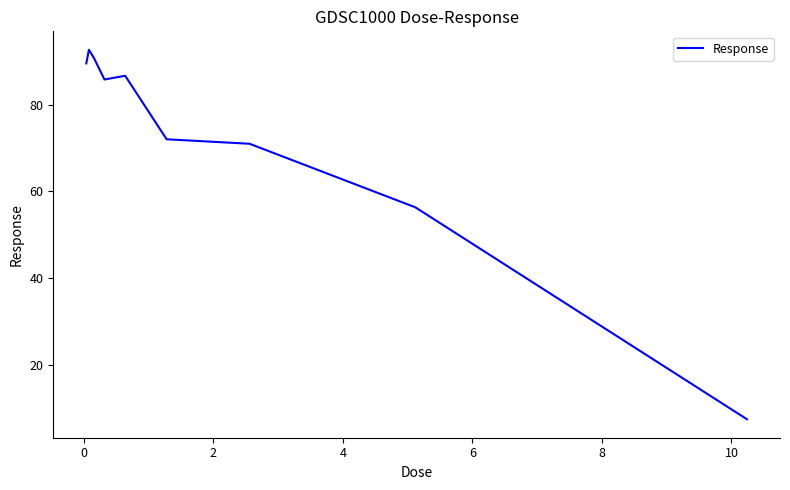

What is the difference between the maximum and minimum values?

85.2